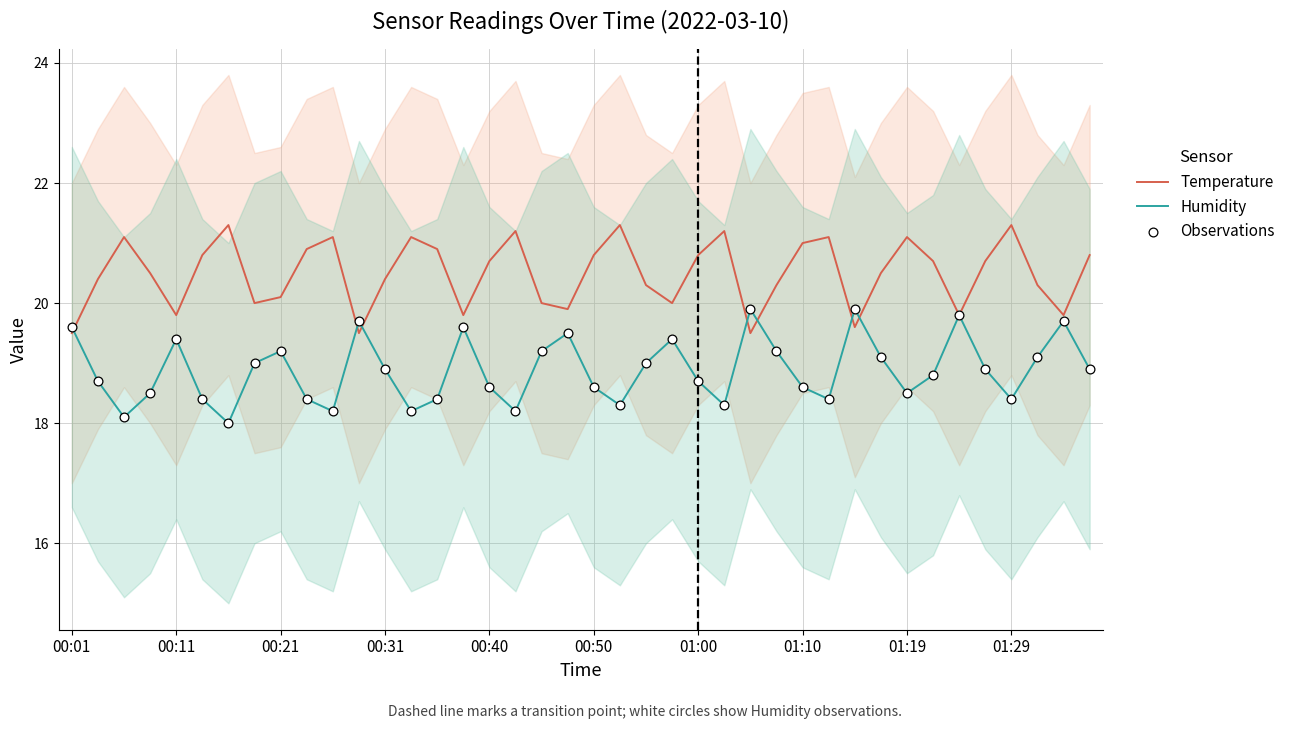

Which series has the widest spread of Y values?

Humidity